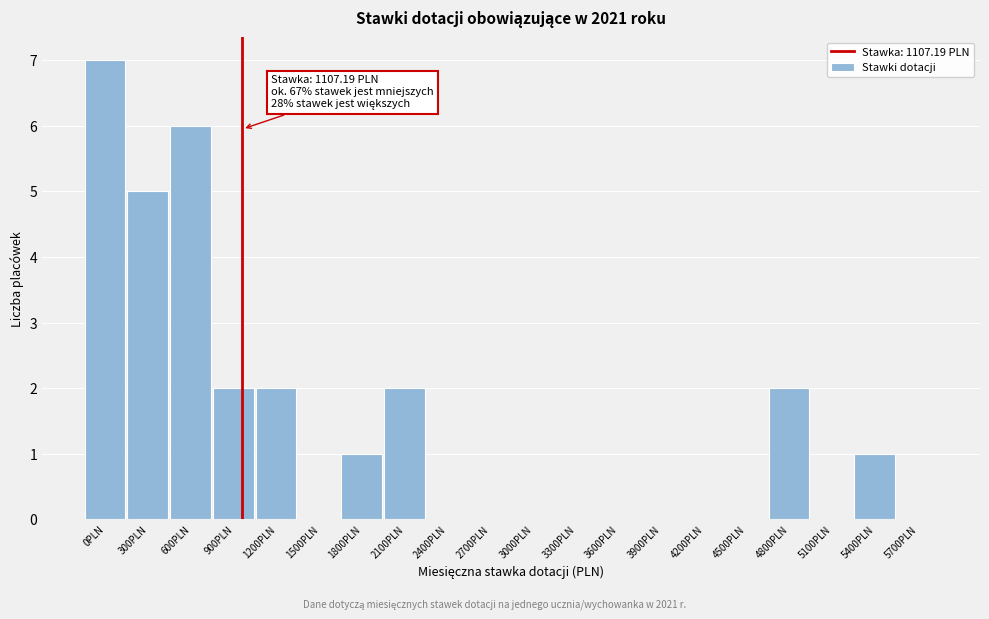

Reading left to right, transcribe all the data shown in this chart.

0PLN=7	300PLN=5	600PLN=6	900PLN=2	1200PLN=2	1500PLN=0	1800PLN=1	2100PLN=2	2400PLN=0	2700PLN=0	3000PLN=0	3300PLN=0	3600PLN=0	3900PLN=0	4200PLN=0	4500PLN=0	4800PLN=2	5100PLN=0	5400PLN=1	5700PLN=0